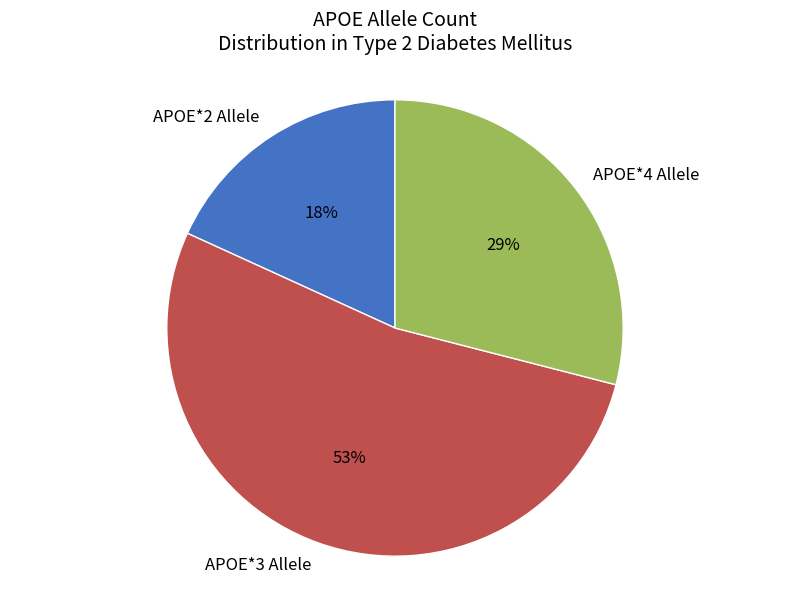

Is the sum of APOE*4 Allele and APOE*3 Allele greater than half?

Yes